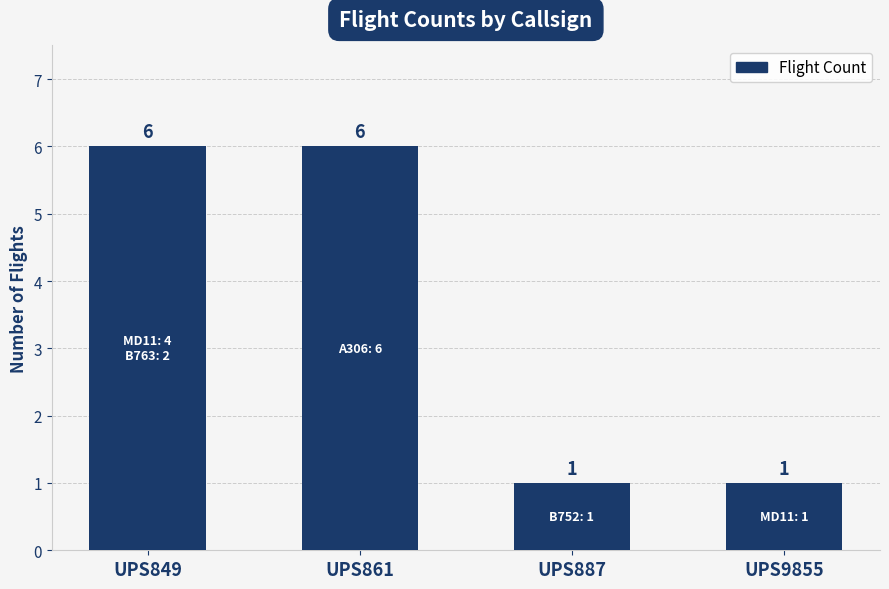

How many categories are shown in the chart?

4